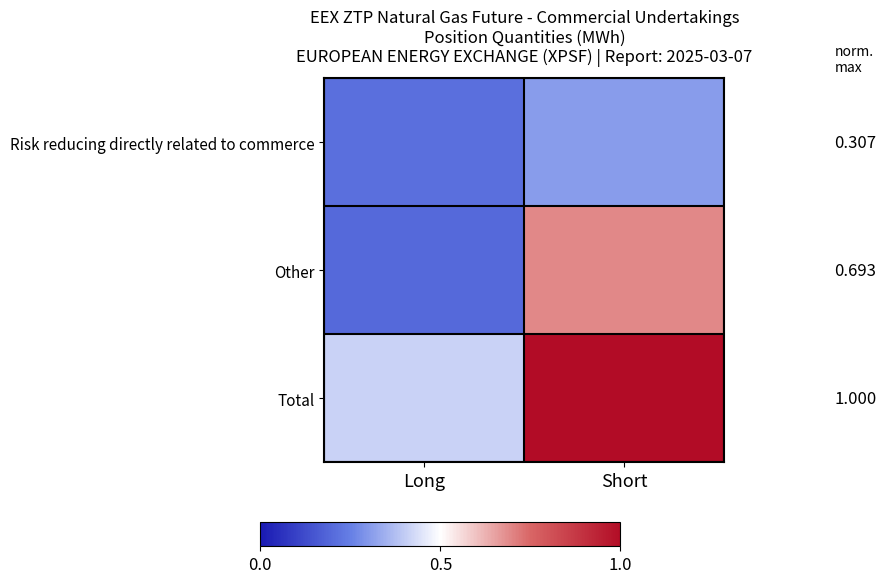

At Short, list the series in order from smallest to largest.

Risk reducing directly related to commerce, Other, Total